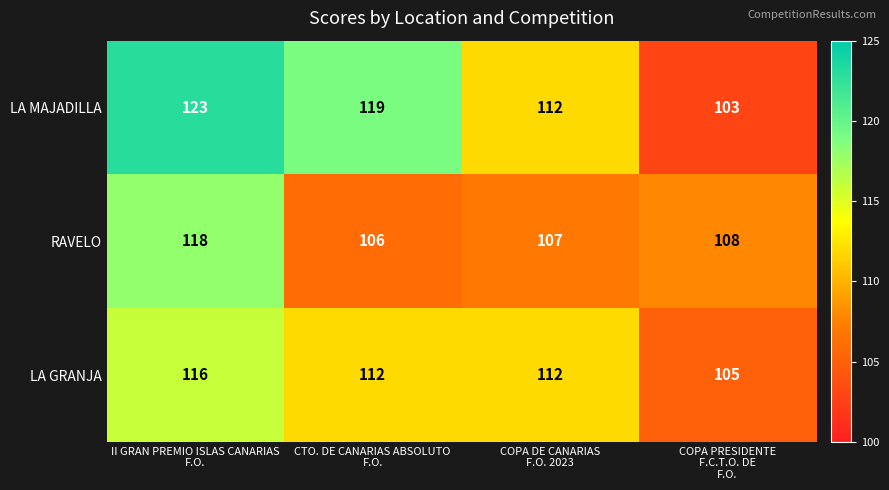

What is the total value across all series at COPA DE CANARIAS
F.O. 2023?

331